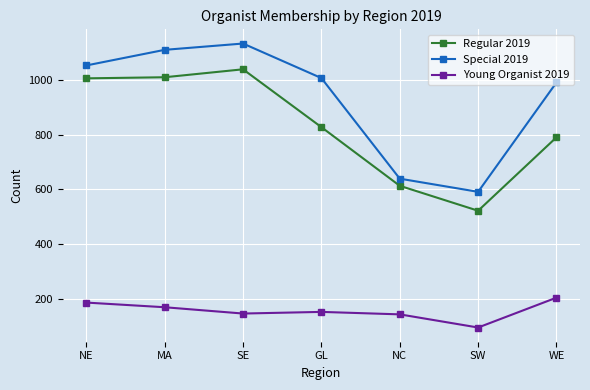

True or false: Regular 2019 and Young Organist 2019 intersect in this chart.

False